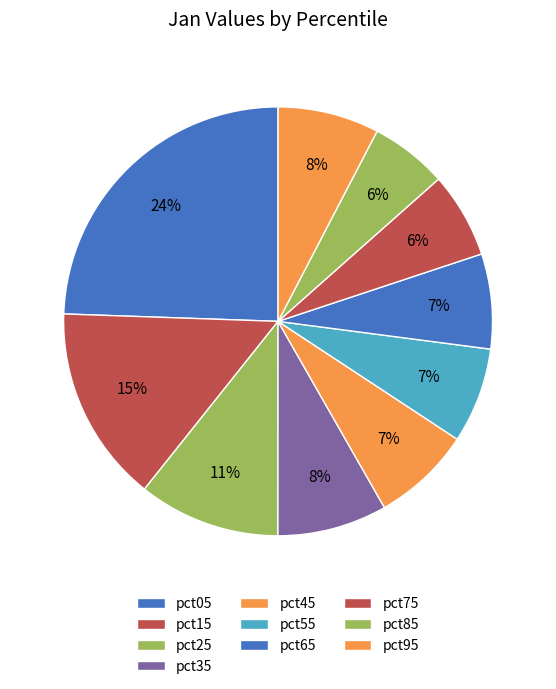

To the nearest percent, what percentage of the pie is pct85?

6%